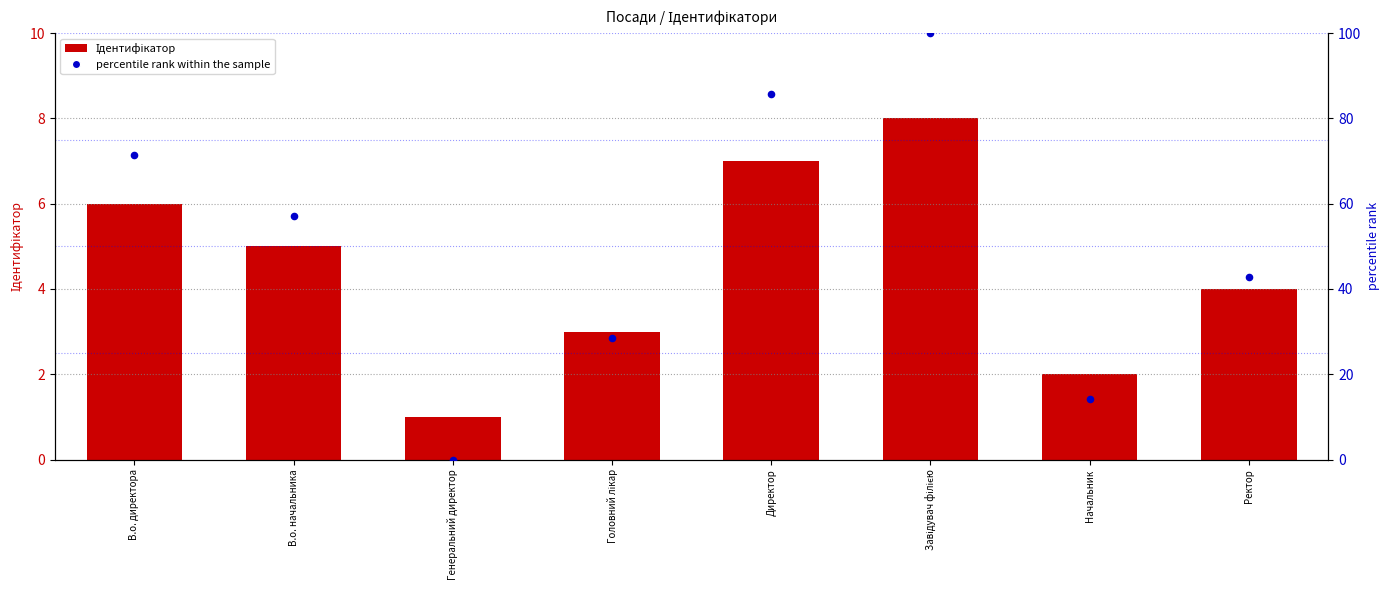

Which series reaches the minimum Y coordinate?

percentile rank within the sample